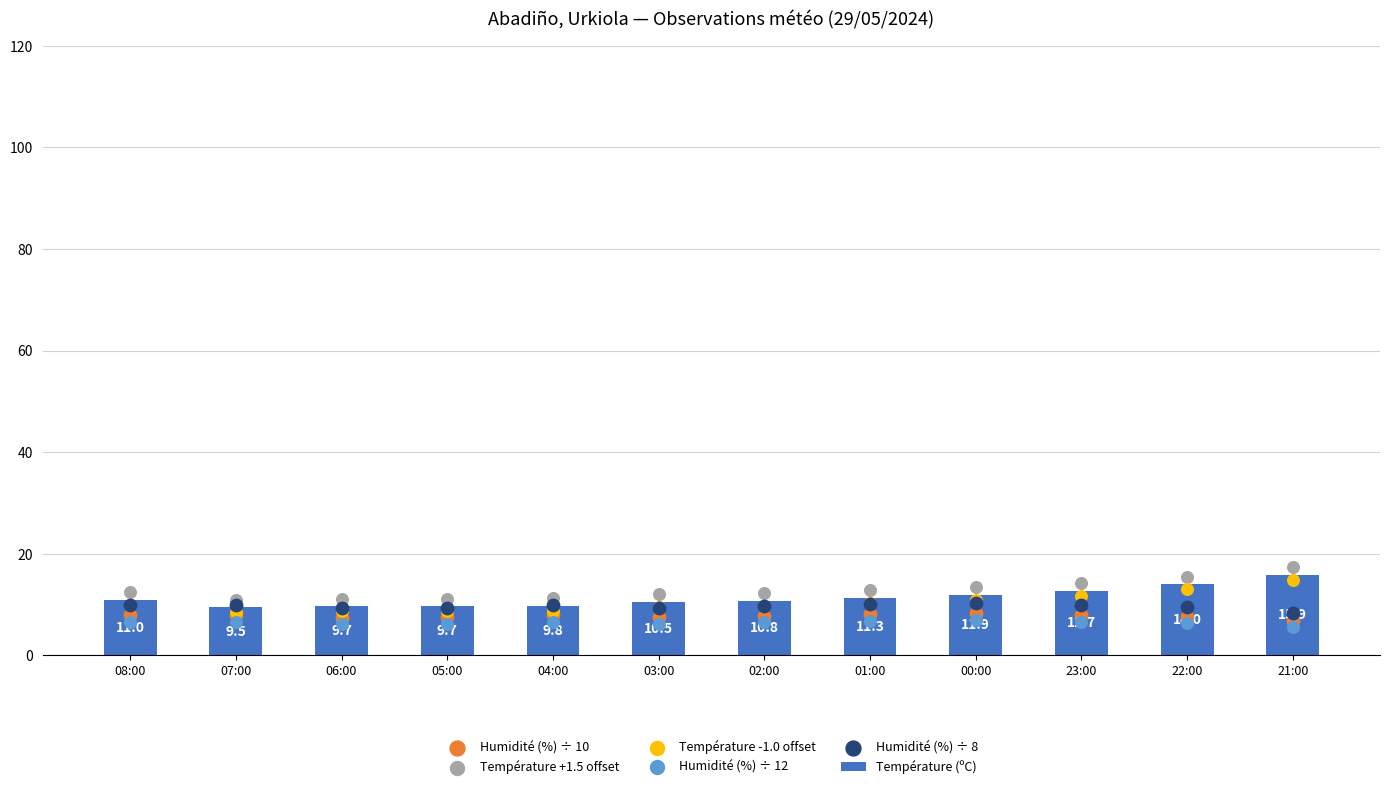

Which series contains the highest Y value?

Température +1.5 offset